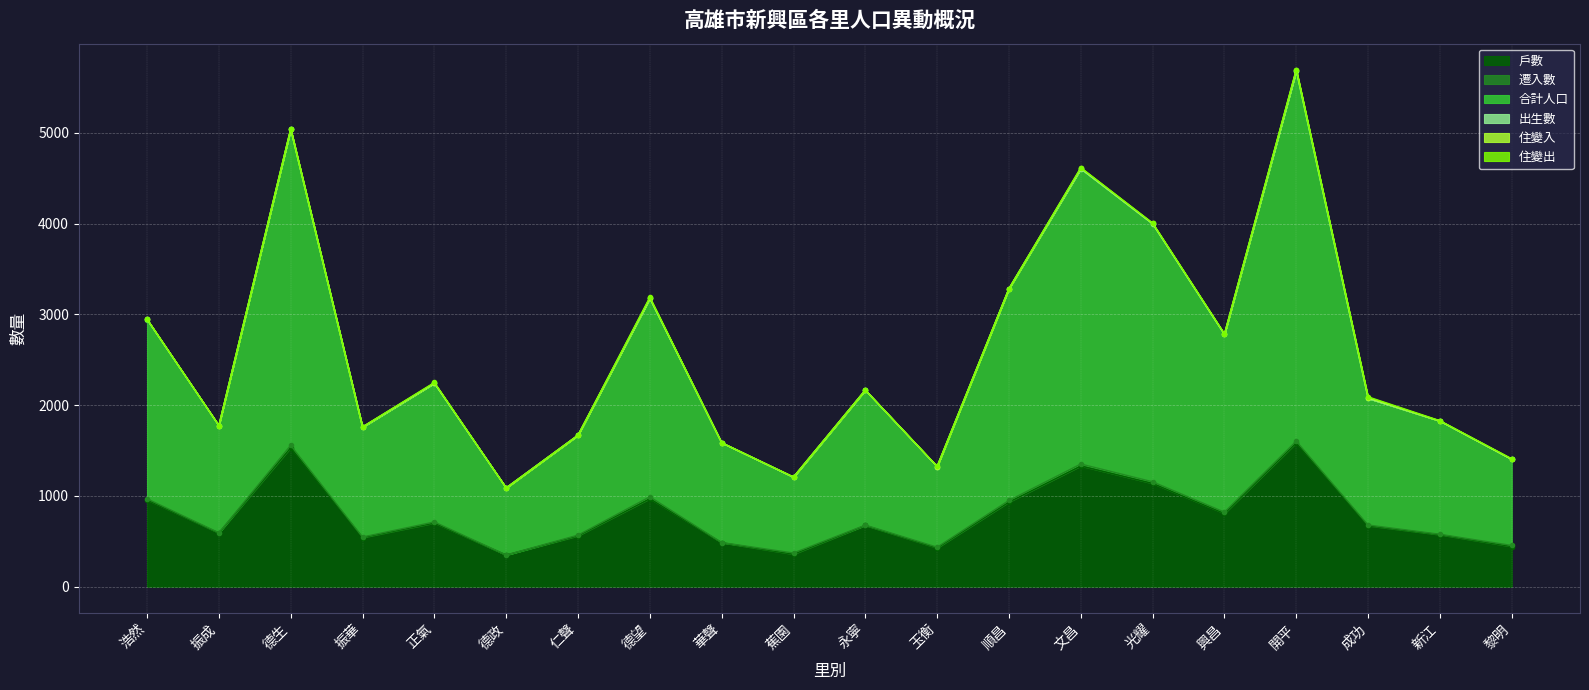

True or false: 遷入數 and 出生數 cross at least once.

False